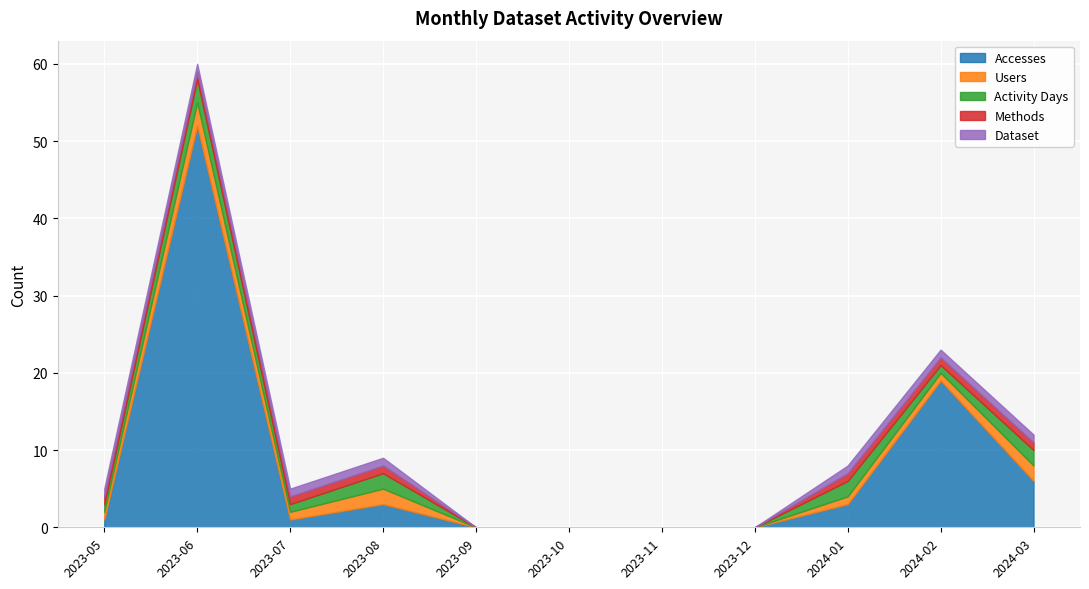

Which series has the largest range (max minus min)?

Accesses